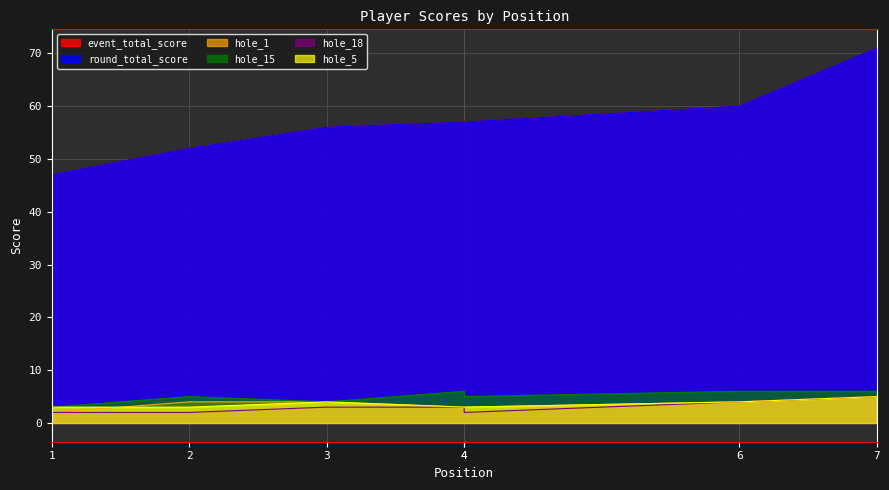

Between 4 and 6, which series saw the biggest shift?

event_total_score